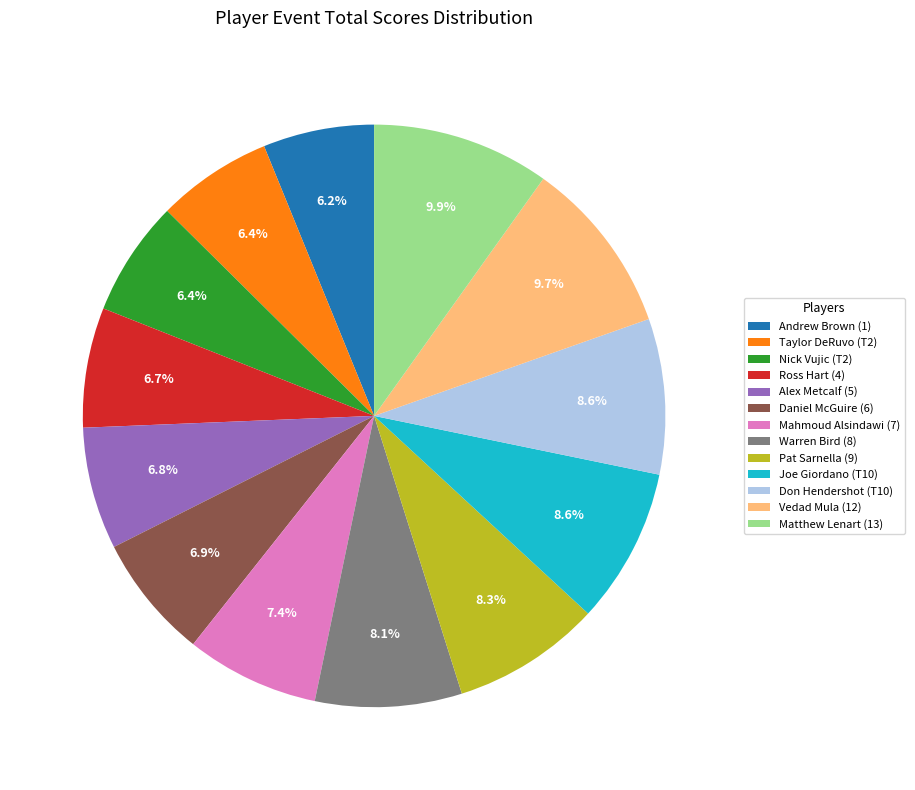

Is Mahmoud Alsindawi (7) the majority of the pie?

No